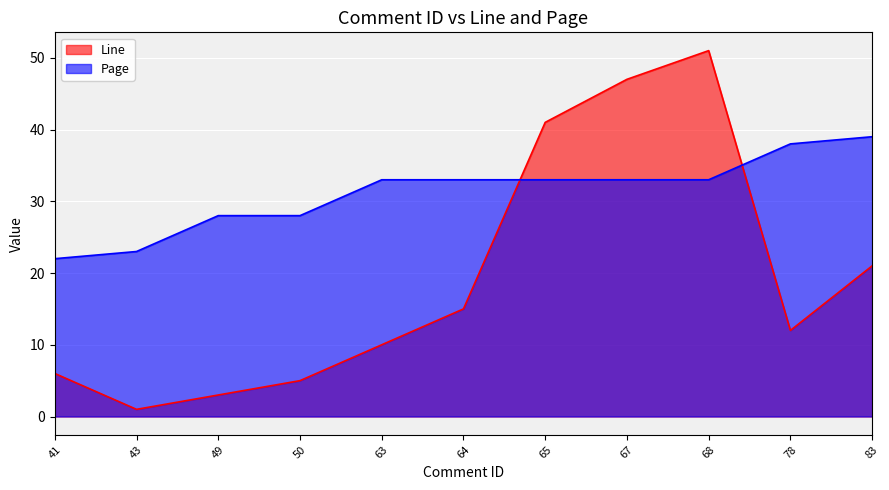

True or false: Line has more than 1 interior local peaks.

False